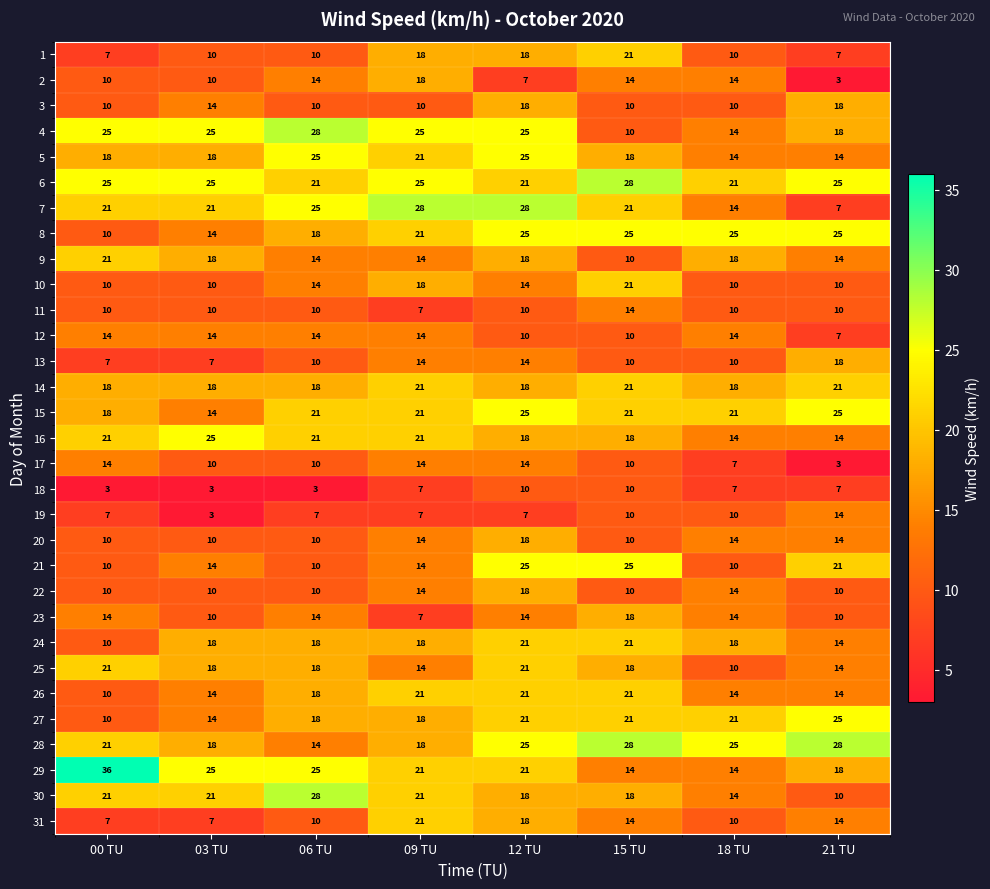

What is the lowest value of the 14 series?

18